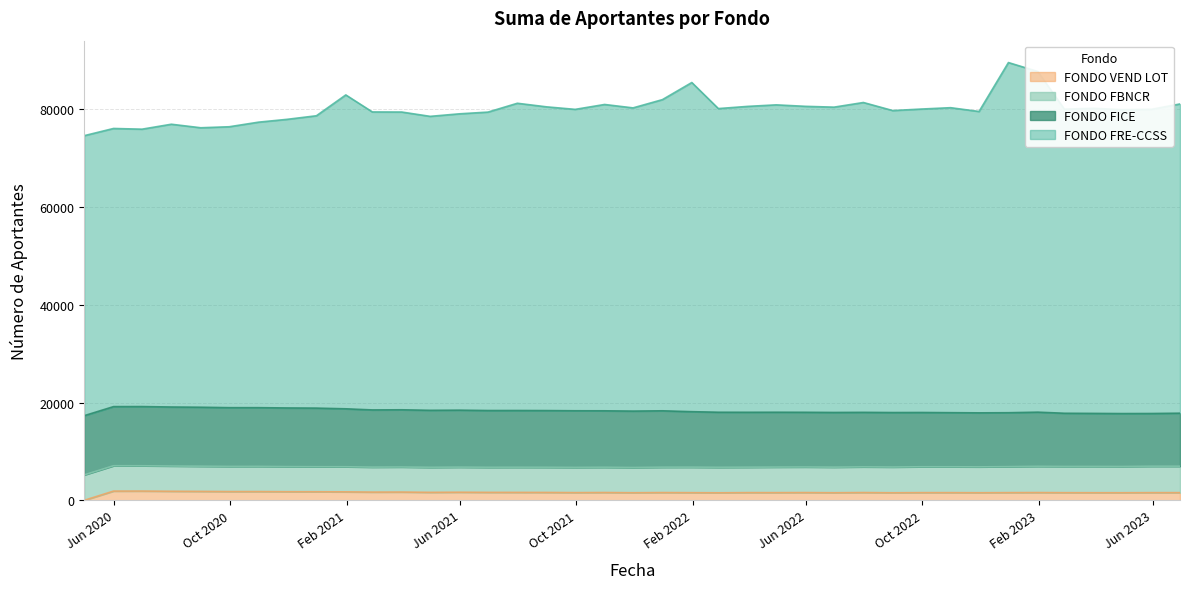

Which has a higher value, 2020-08-31 or 2021-03-31?

2021-03-31